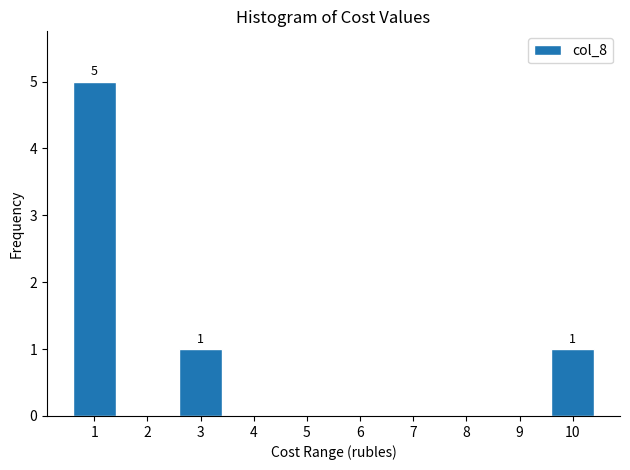

Reading left to right, list all the values displayed in this chart.

1=5	2=0	3=1	4=0	5=0	6=0	7=0	8=0	9=0	10=1